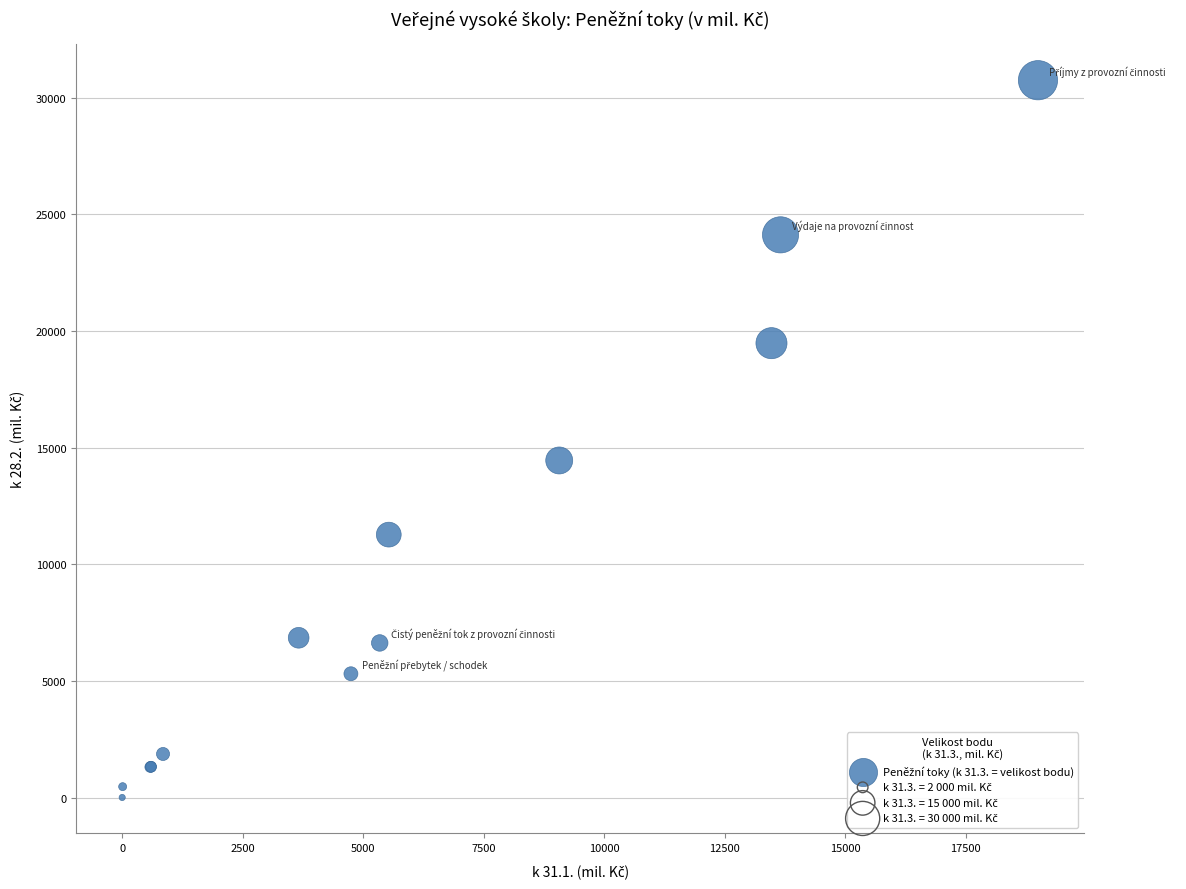

What Y value in the scatter plot is closest to 15379?

14452.7